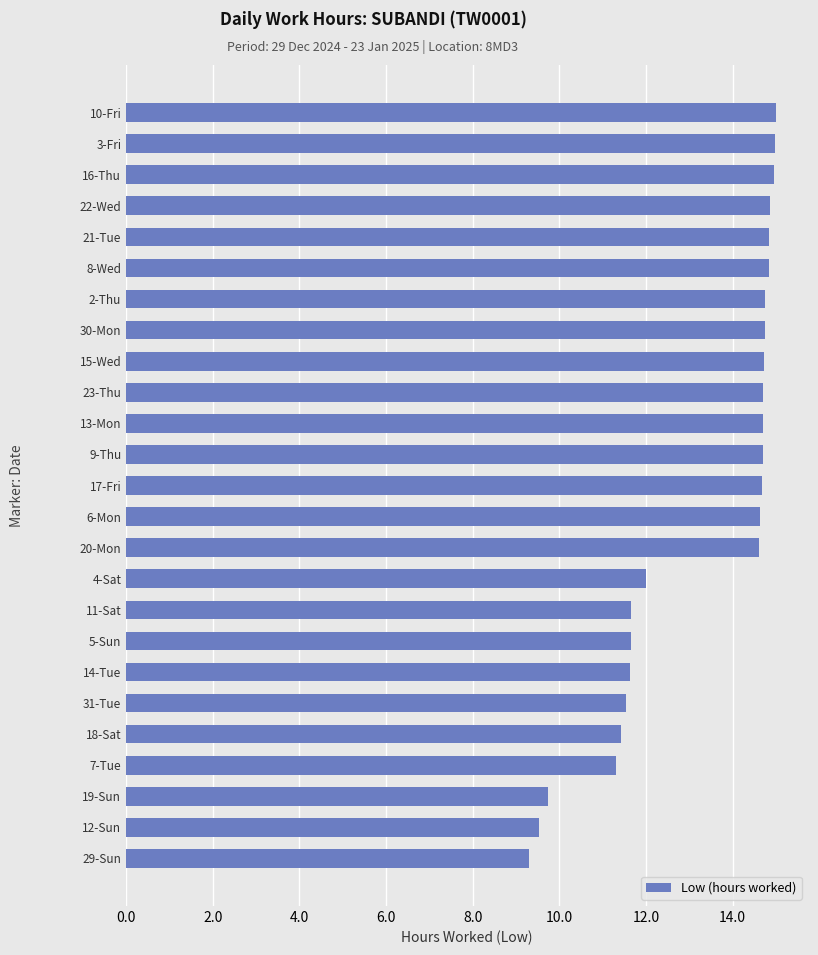

How many data points are less than 14?

10